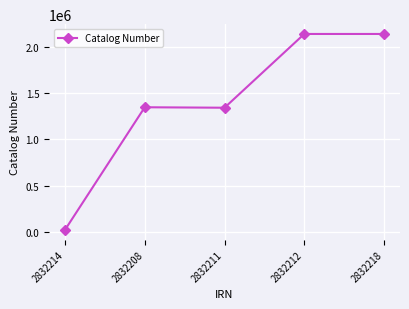

What is the greatest value displayed?

2135830